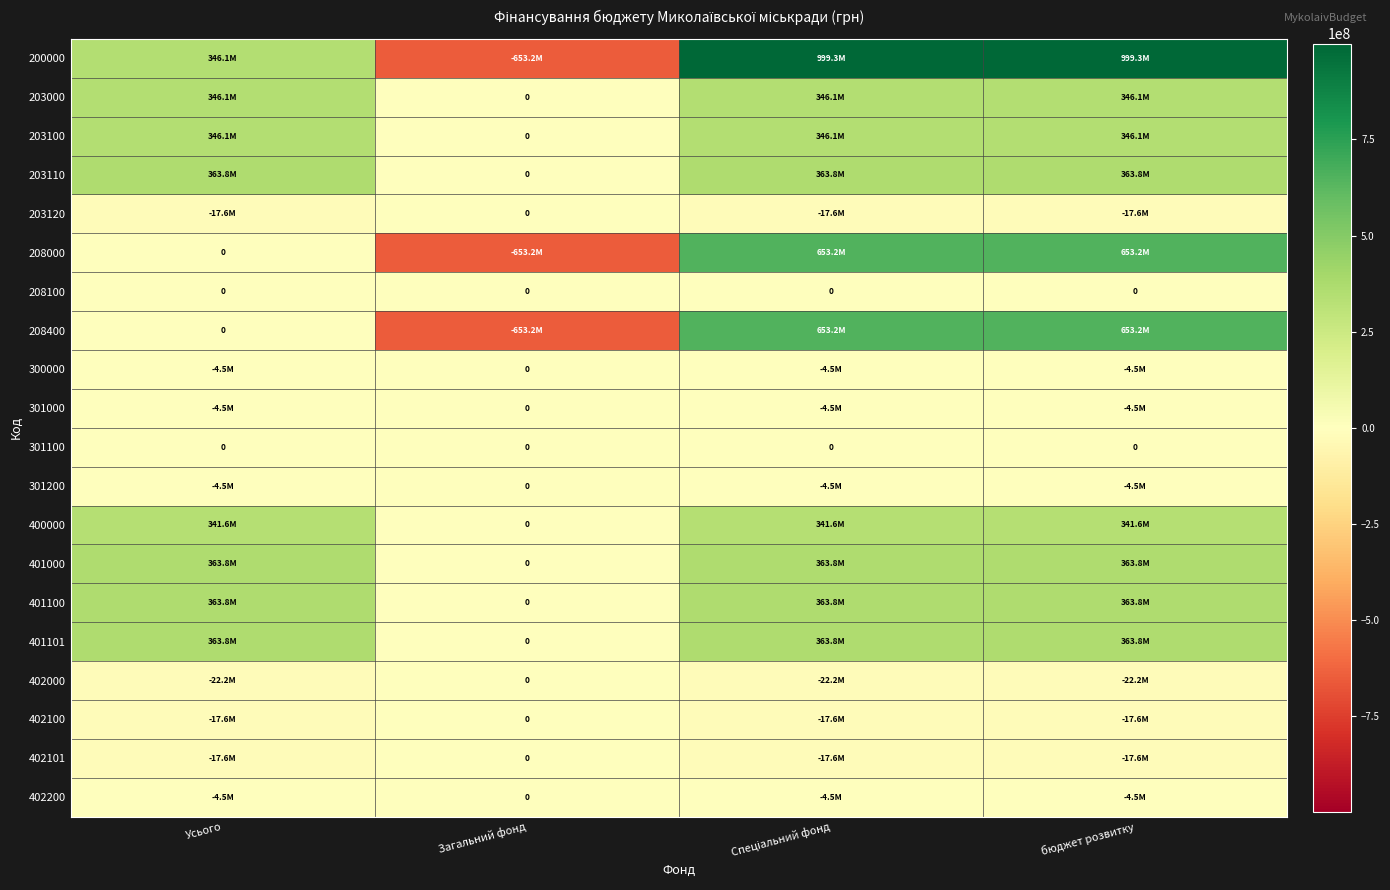

The value of 301200 at бюджет розвитку is -7372897. True or false?

False